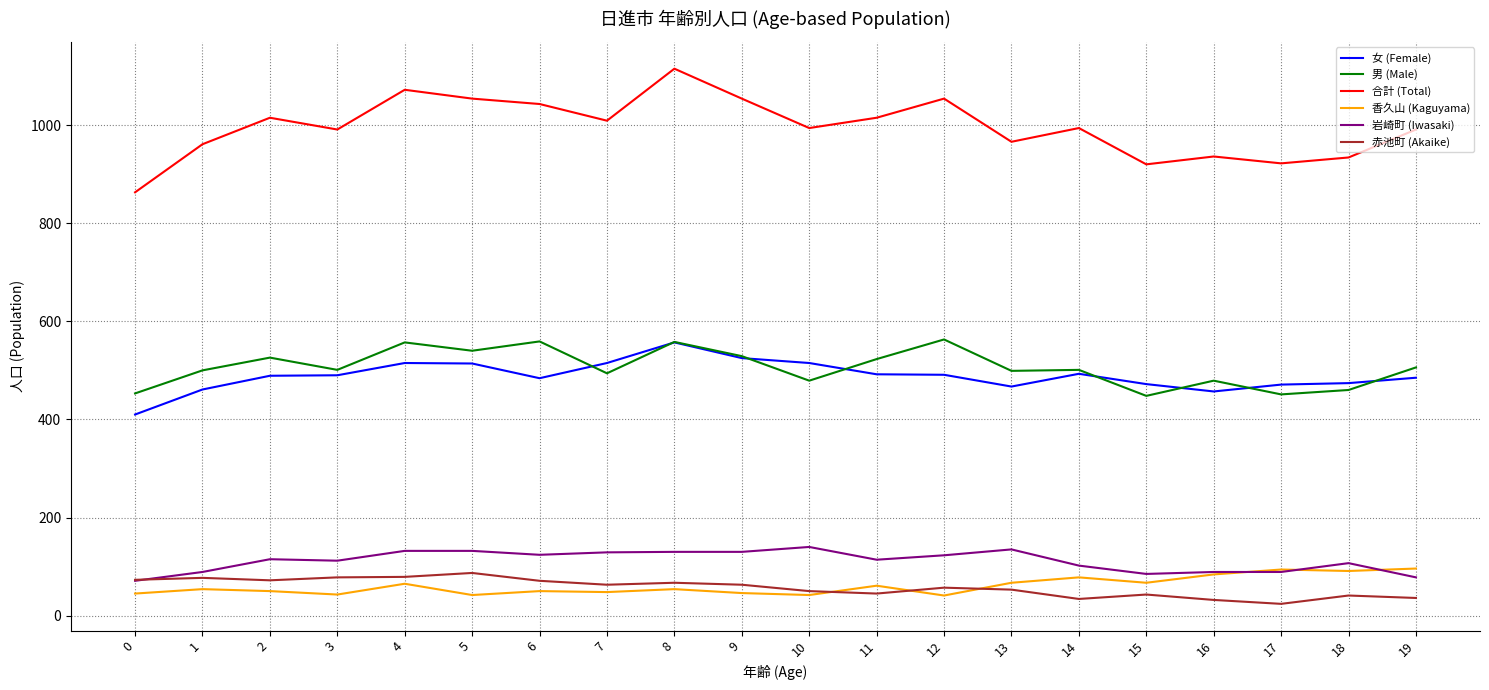

What is the maximum value for 岩崎町 (Iwasaki)?

140